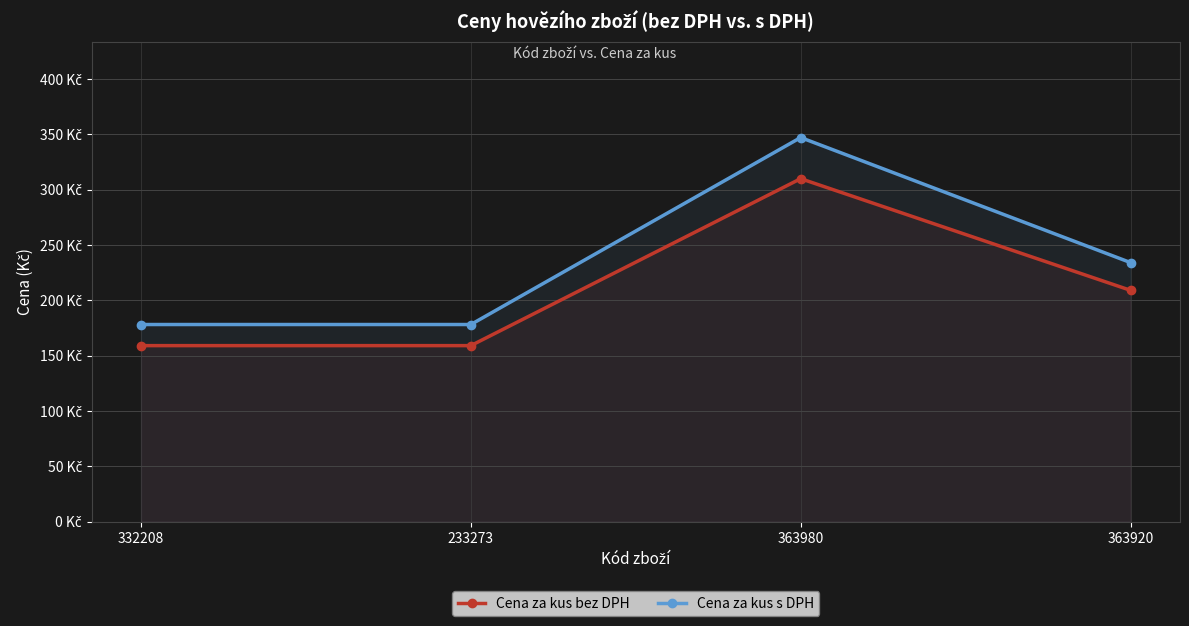

Which series has the largest total across all categories?

Cena za kus s DPH